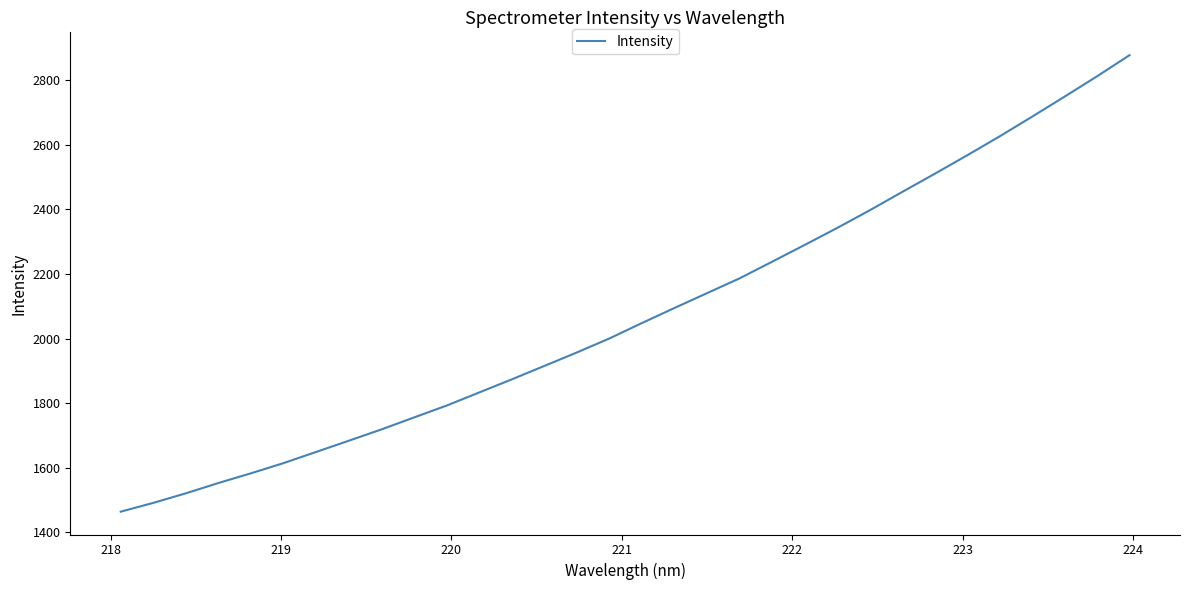

What is the maximum value shown in the chart?

2878.4